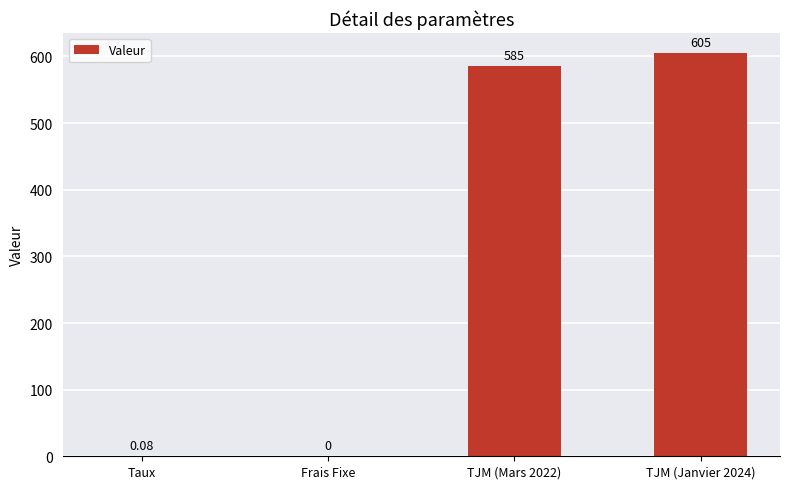

Which has a higher value, Frais Fixe or TJM (Mars 2022)?

TJM (Mars 2022)